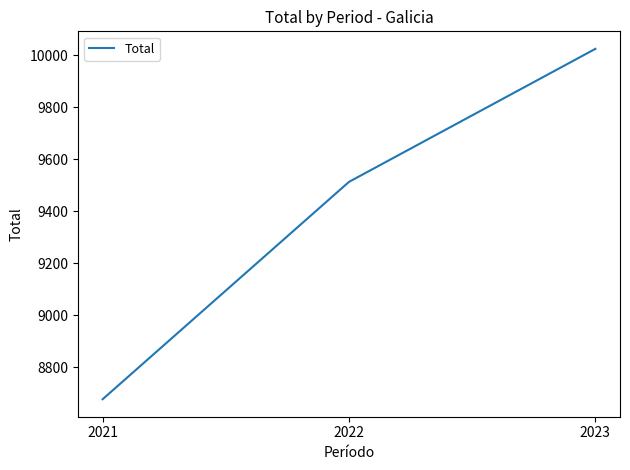

What is the sum of the values at 2021 and 2023?

18702